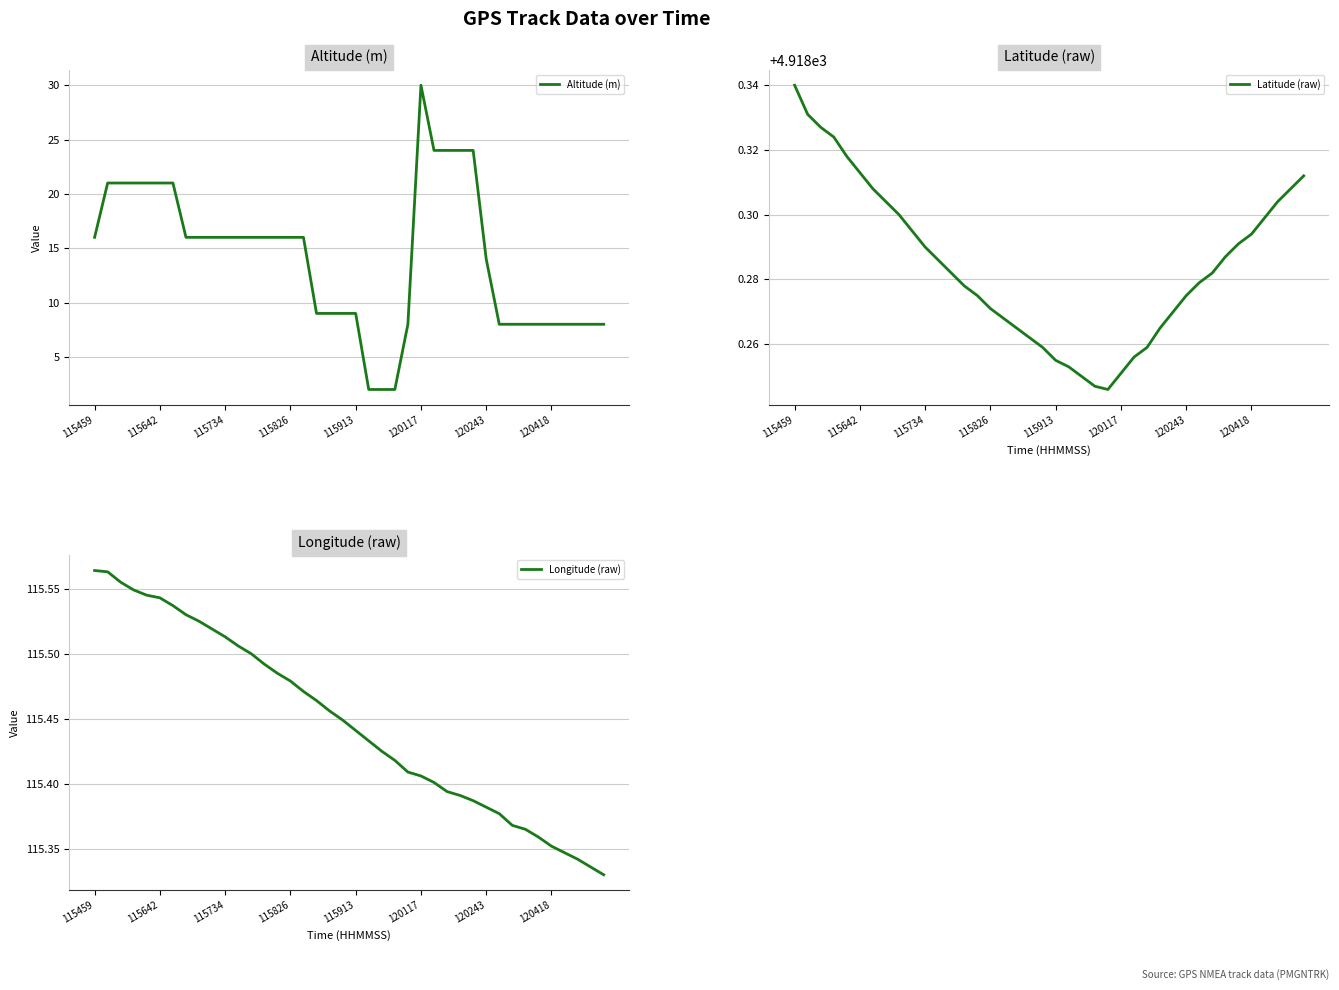

Rank the series by their maximum value, from highest to lowest.

Latitude (raw), Longitude (raw), Altitude (m)